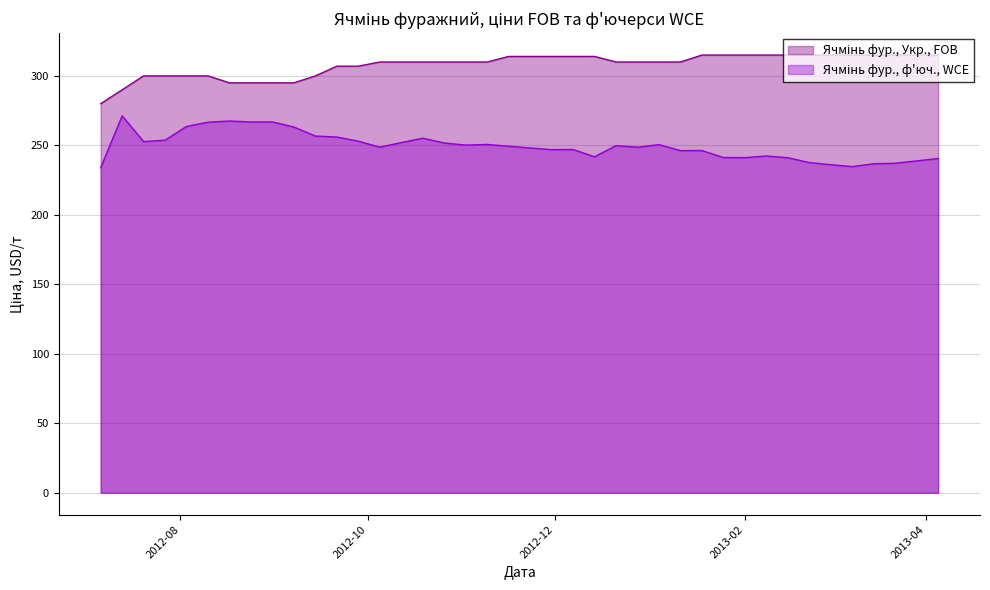

What are all the series names shown in the legend?

Ячмінь фур., Укр., FOB, Ячмінь фур., ф'юч., WCE